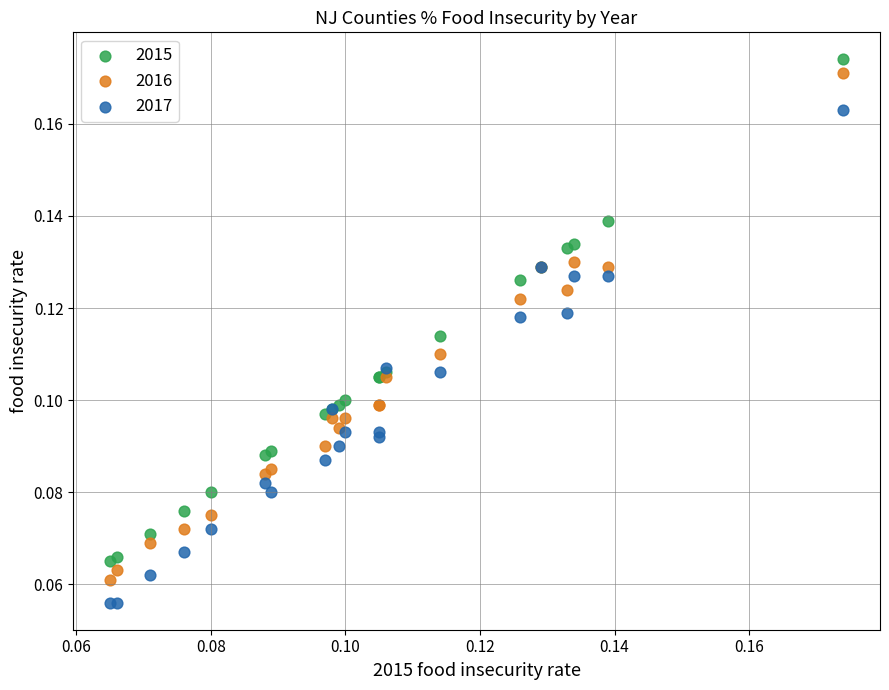

Which series has the widest spread of Y values?

2016